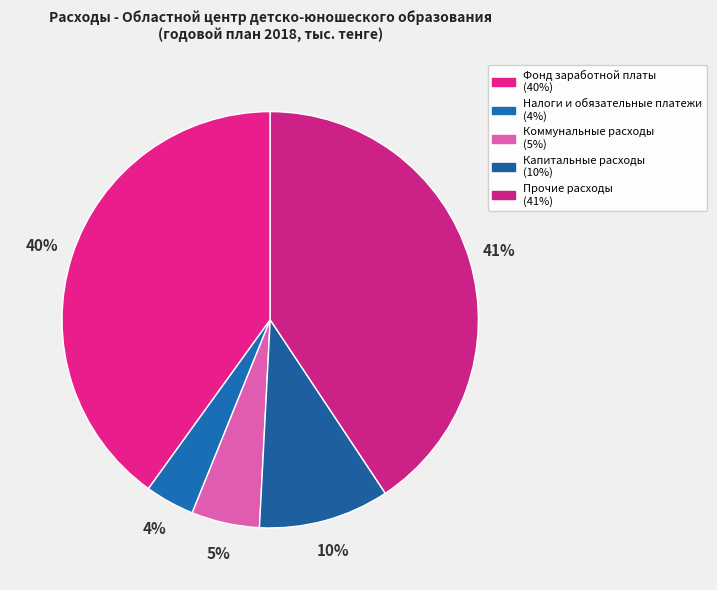

To the nearest percent, what is the difference between the largest and smallest slice percentages?

37%